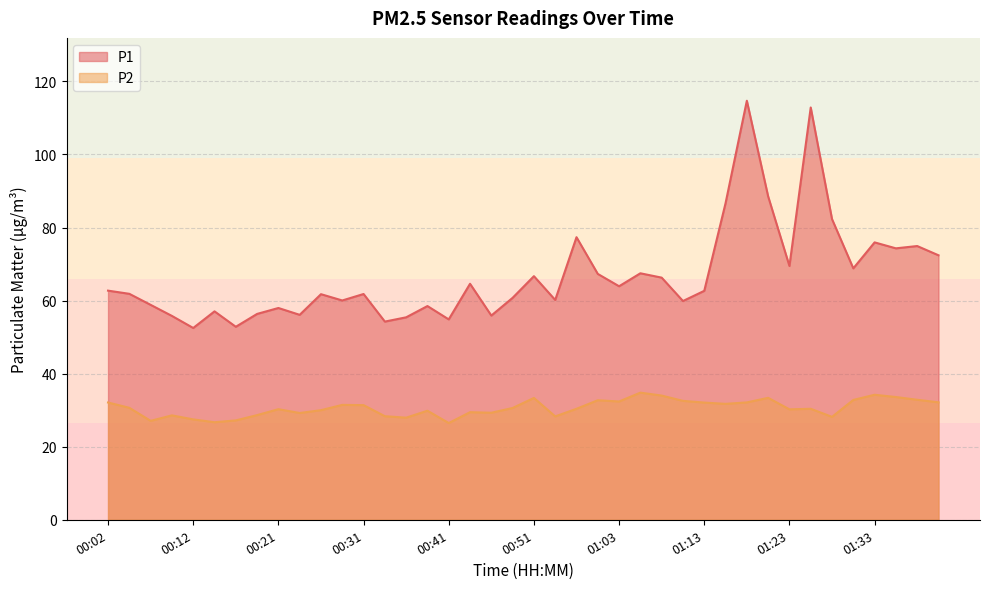

True or false: P2 and P1 cross at least once.

False